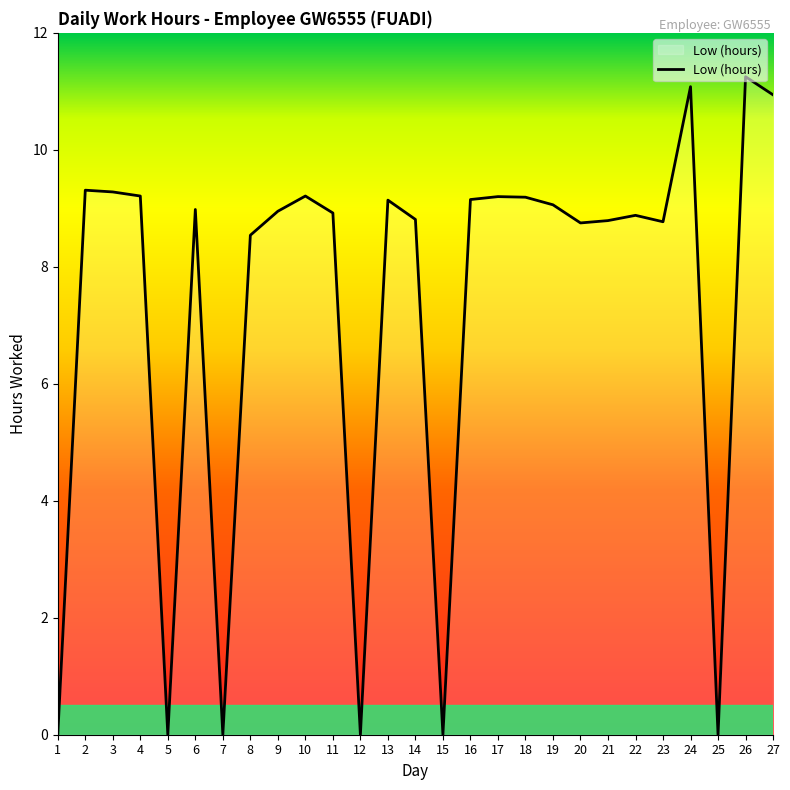

What is the change in value from 19 to 23?

-0.3